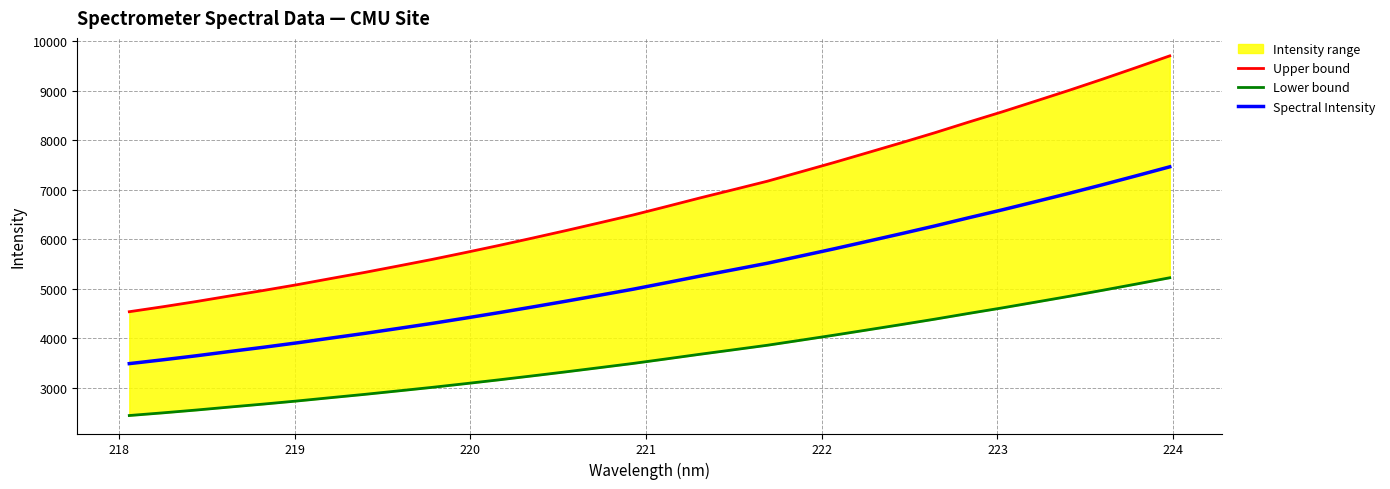

What is the lowest value of the Spectral Intensity series?

3491.3